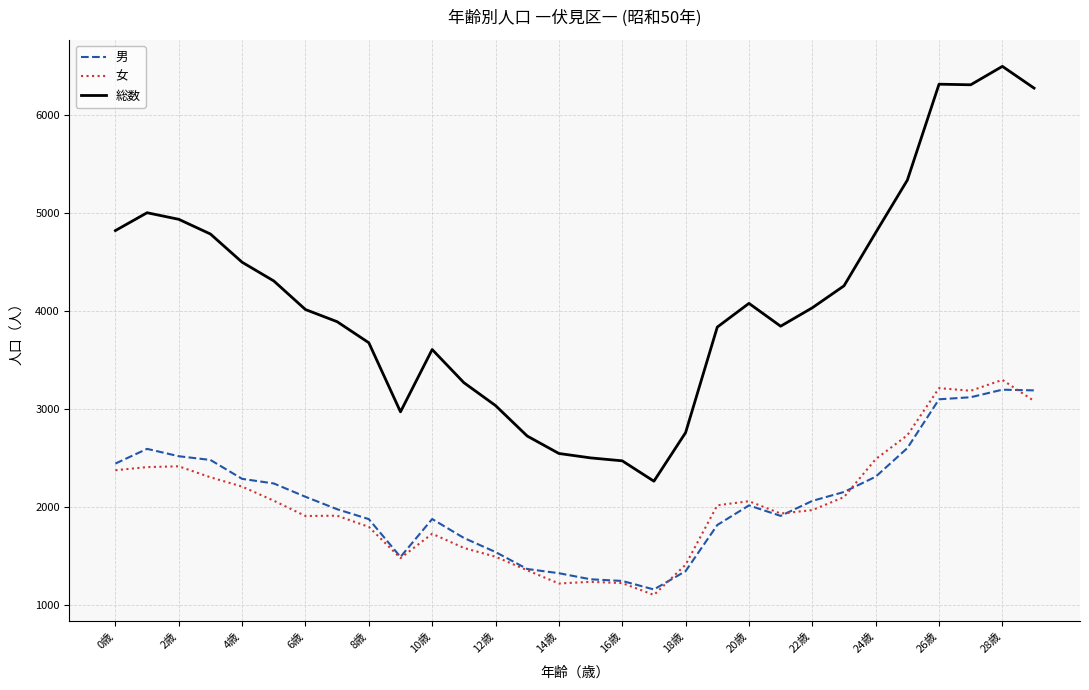

True or false: 総数 and 女 cross at least once.

False